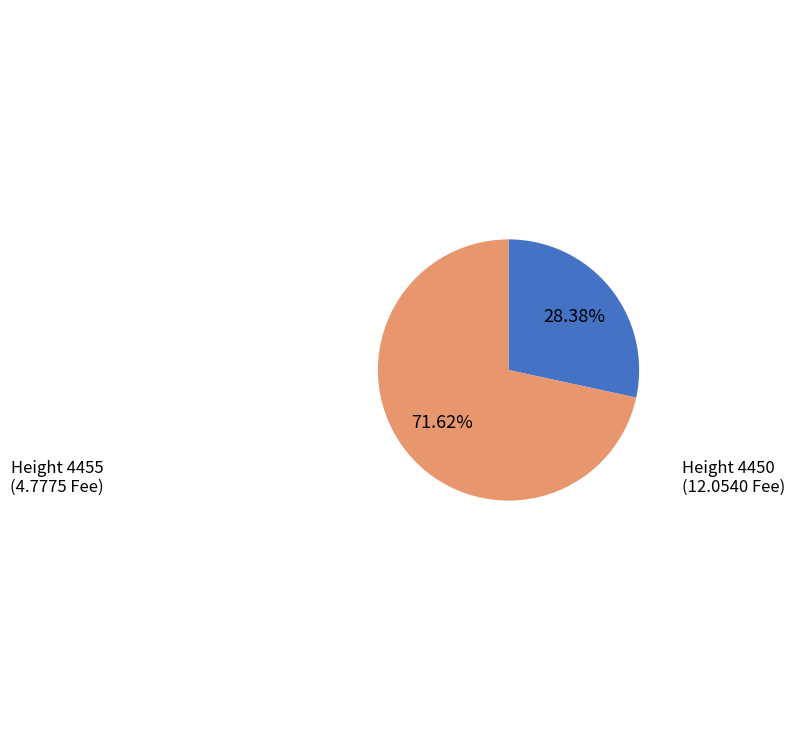

Count the number of slices in the pie.

2